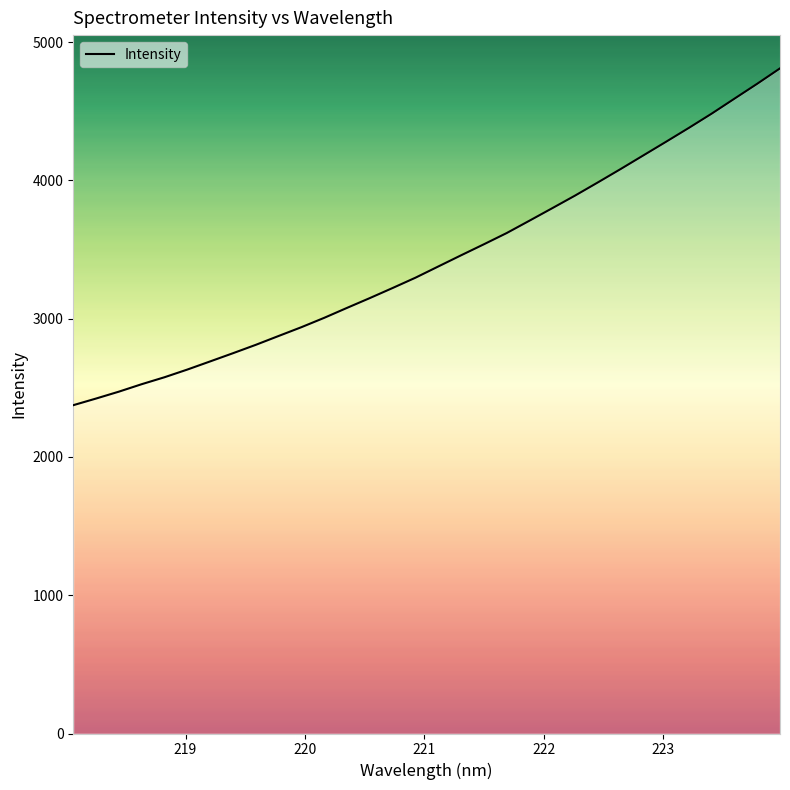

What is the difference between the maximum and minimum values?

2435.6